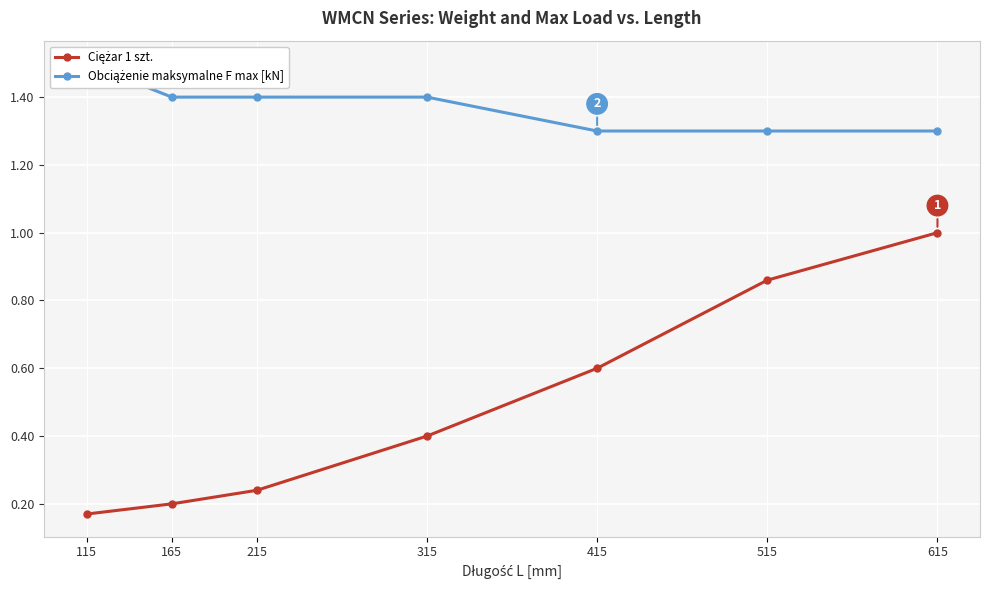

List the labels in order of Obciążenie maksymalne F max [kN] value, largest first.

115, 165, 215, 315, 415, 515, 615